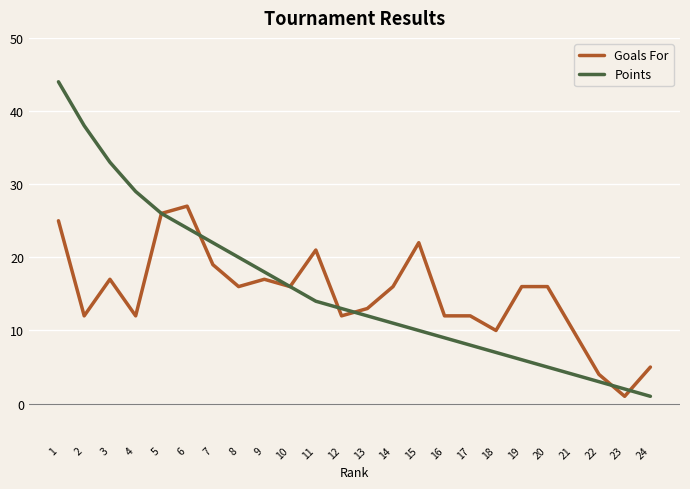

The Points series shows 7 at 4. True or false?

False